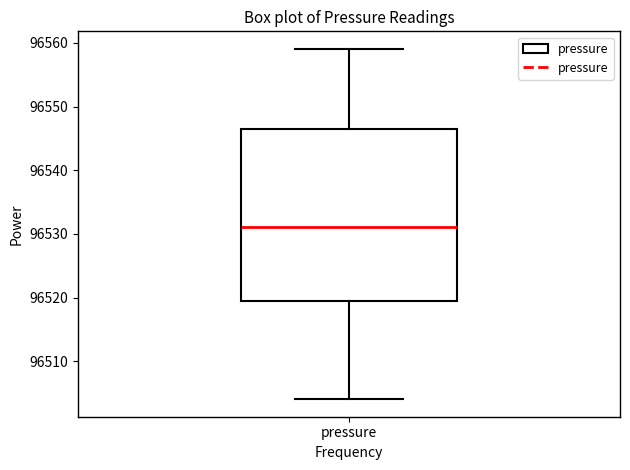

Where does the lower whisker of the box for pressure end on the y-axis? The values are not printed on the chart, so give them approximately, as read against the axis.

96504